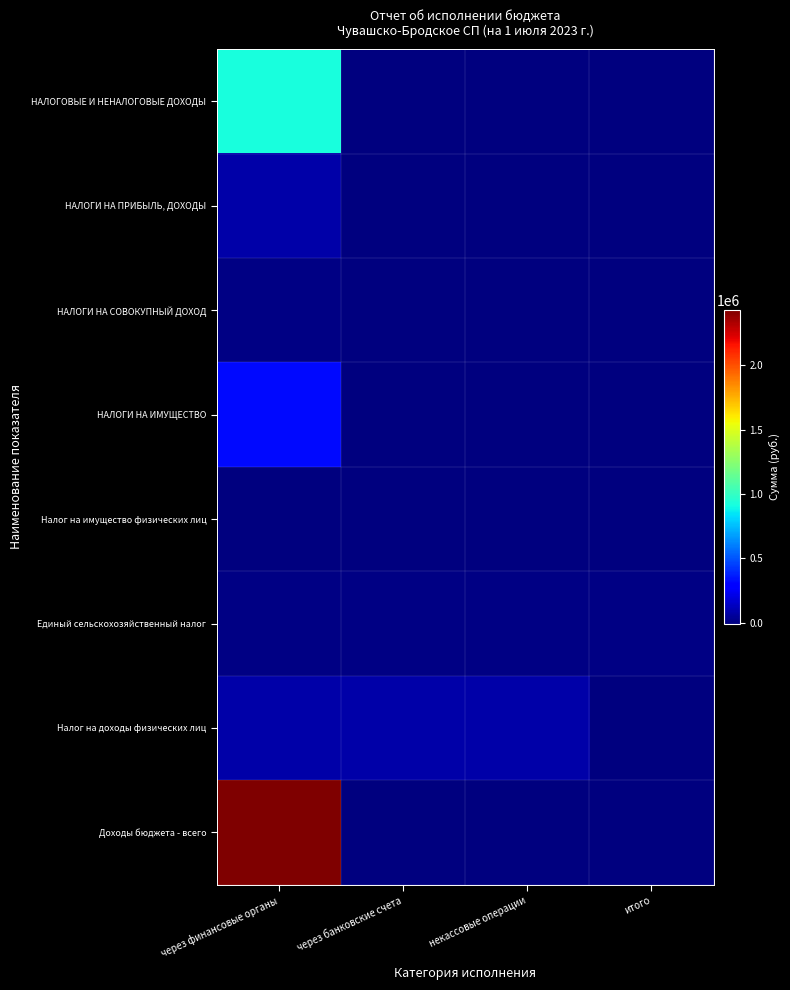

At через финансовые органы, list the series in order from largest to smallest.

Доходы бюджета - всего, НАЛОГОВЫЕ И НЕНАЛОГОВЫЕ ДОХОДЫ, НАЛОГИ НА ИМУЩЕСТВО, НАЛОГИ НА ПРИБЫЛЬ, ДОХОДЫ, Налог на доходы физических лиц, НАЛОГИ НА СОВОКУПНЫЙ ДОХОД, Единый сельскохозяйственный налог, Налог на имущество физических лиц